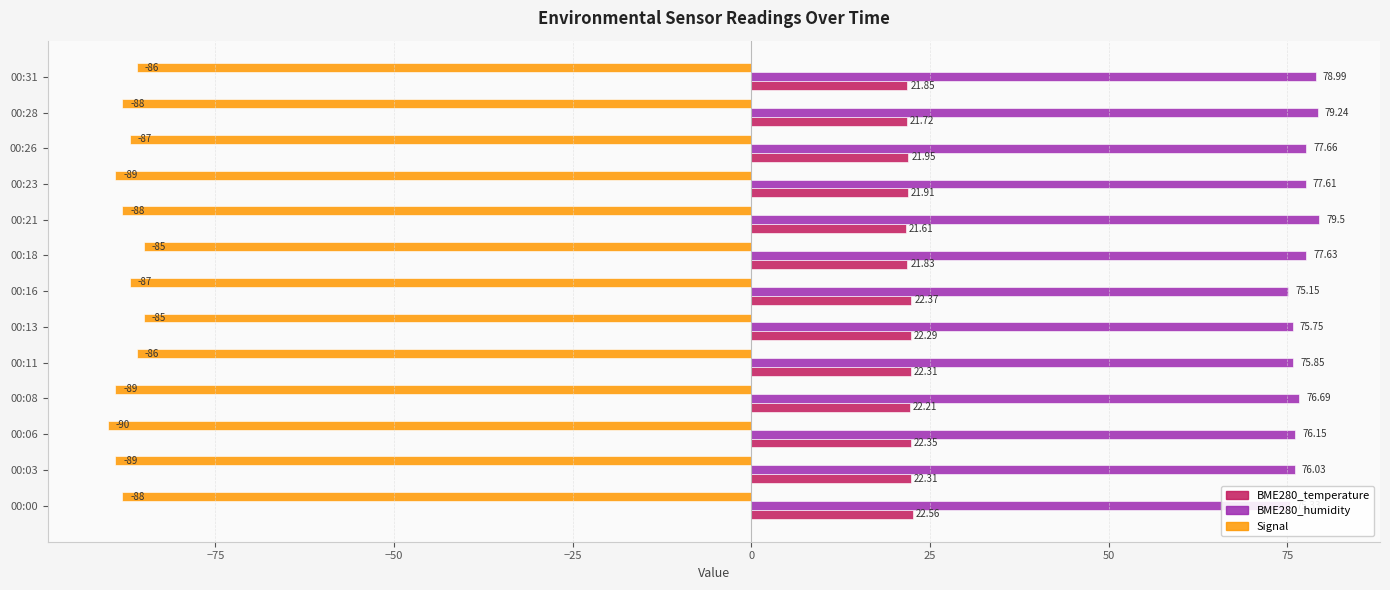

Where is BME280_temperature nearest to the value 22?

00:26